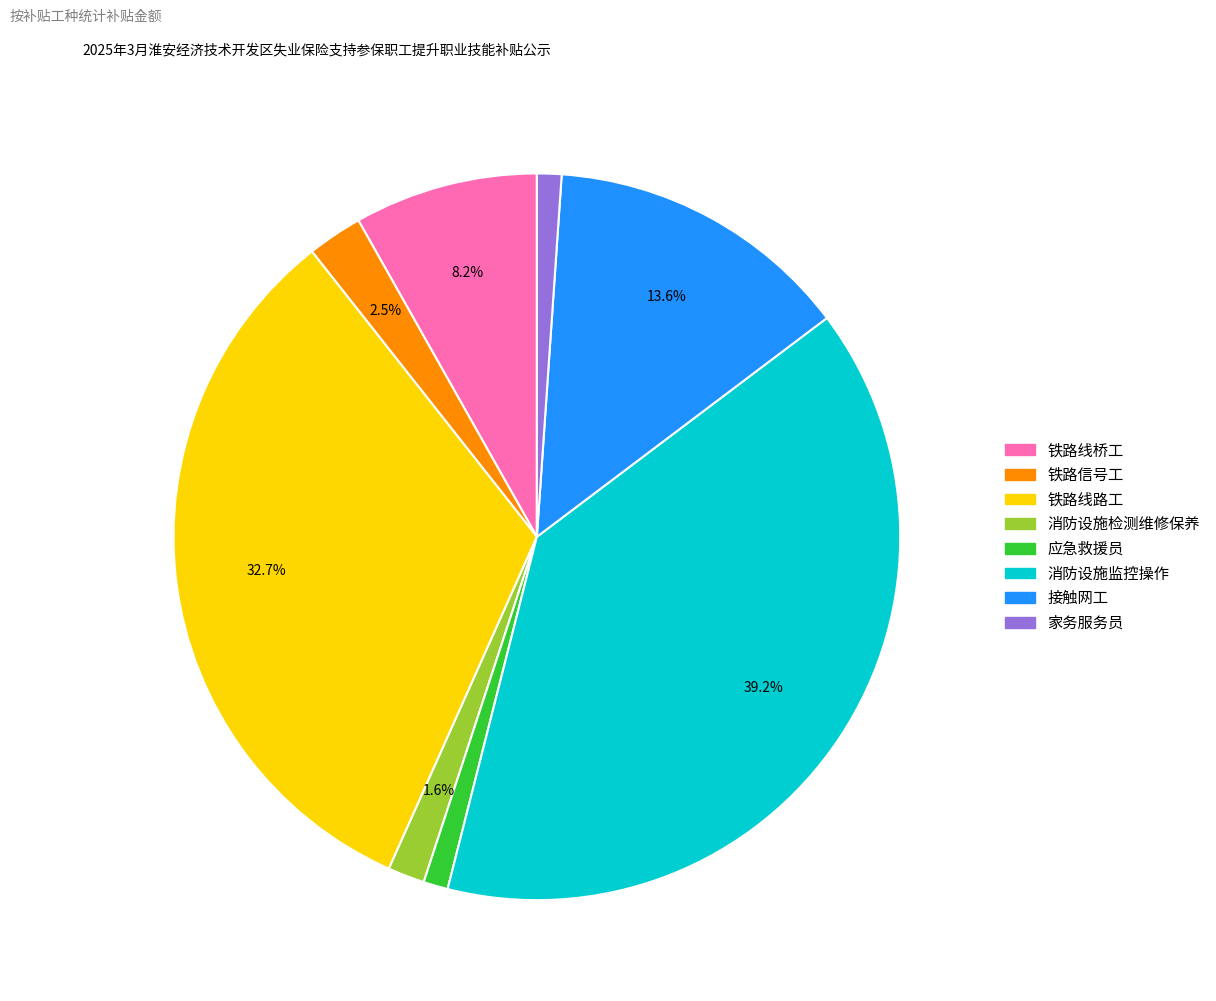

Which category has the biggest portion of the pie?

消防设施监控操作